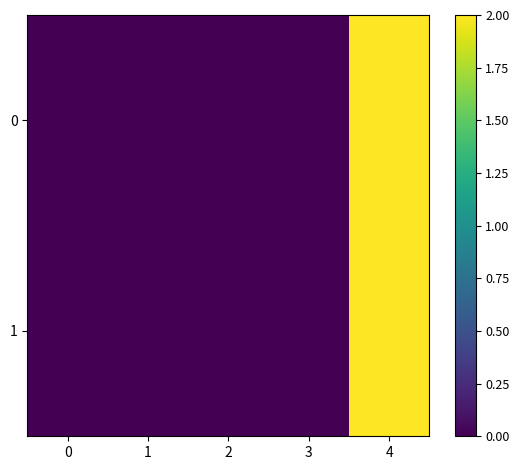

List the series in order of their overall mean, highest first.

0, 1